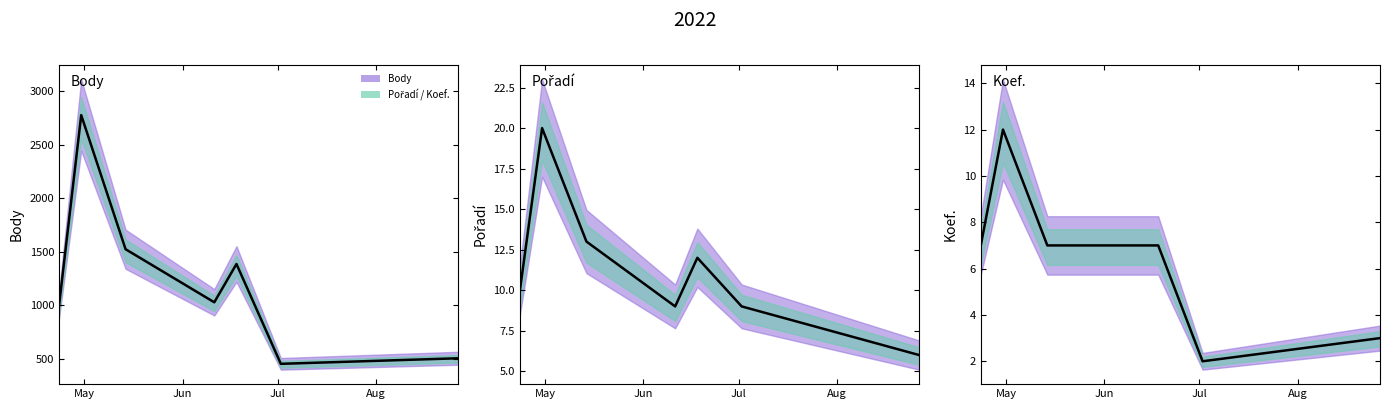

What is the average value of the Koef. series?

6